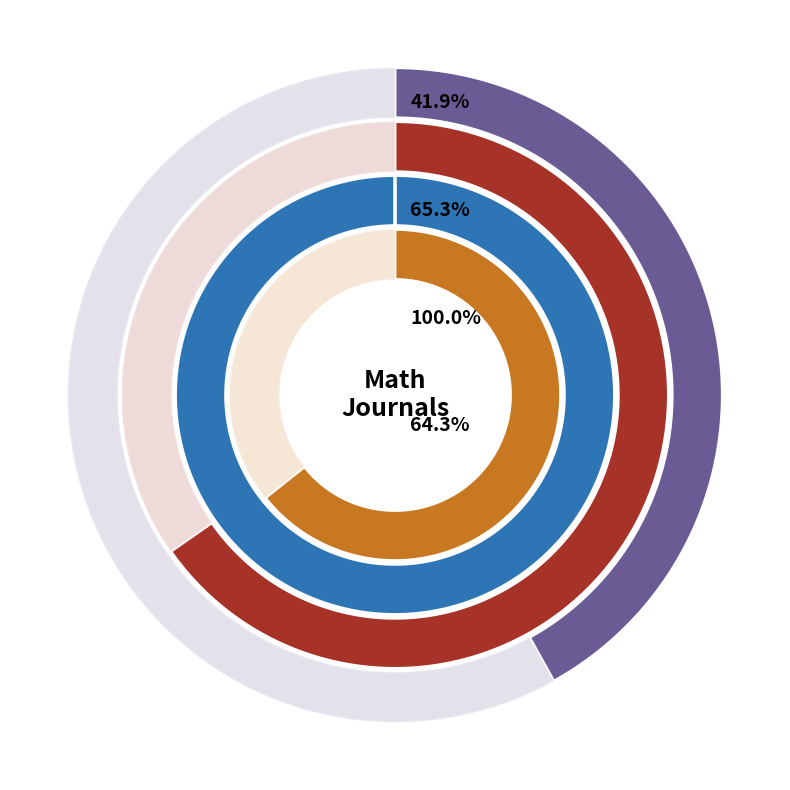

What is the largest slice in the pie chart?

Banach Journal of Mathematical Analysis